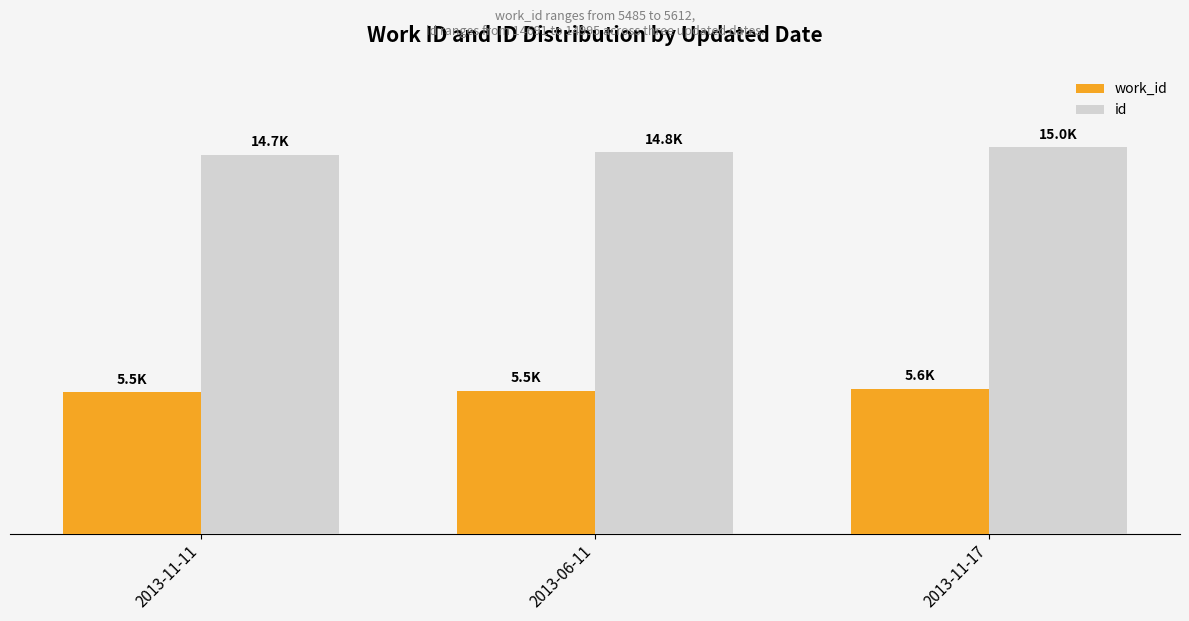

At which label does work_id reach its peak?

2013-11-17